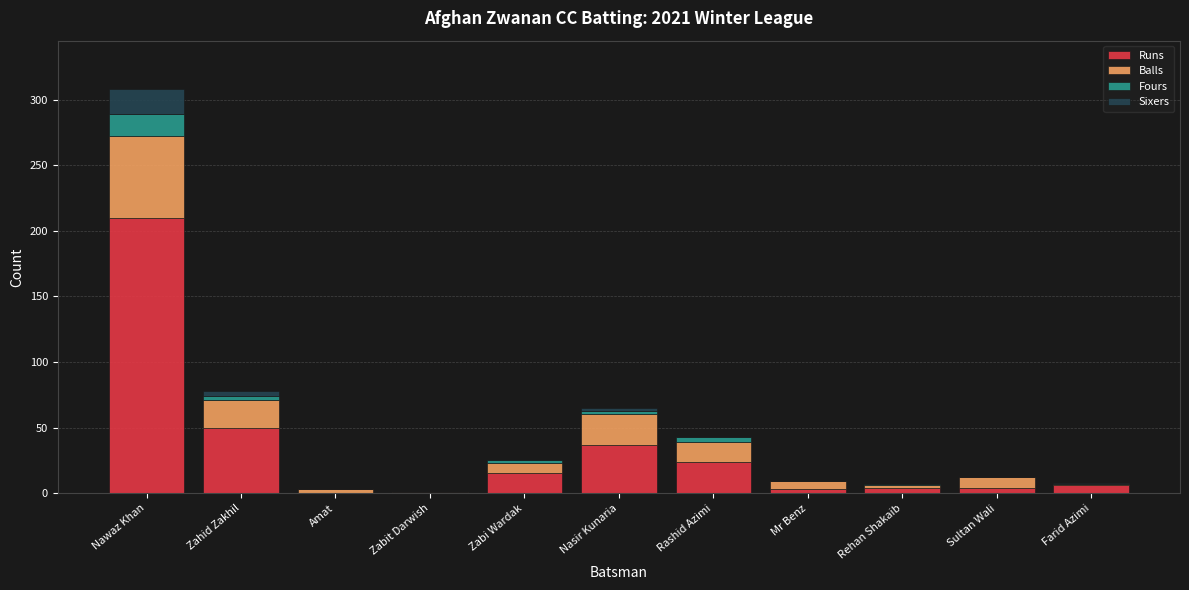

Is it true that Runs equals 37 at Nasir Kunaria?

True